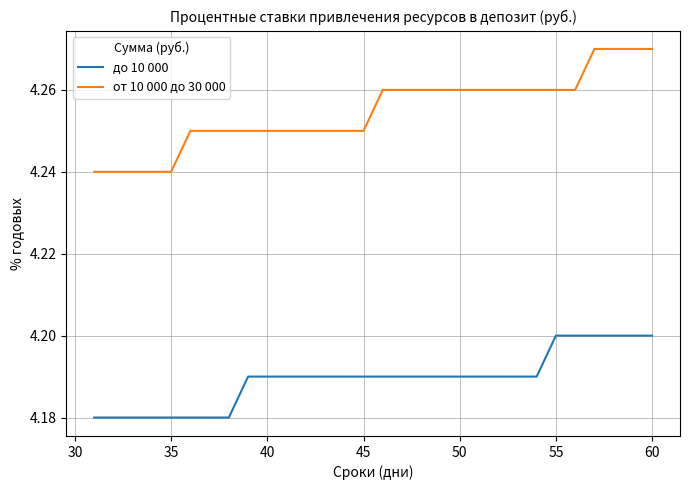

List the series in order of their overall mean, highest first.

от 10 000 до 30 000, до 10 000